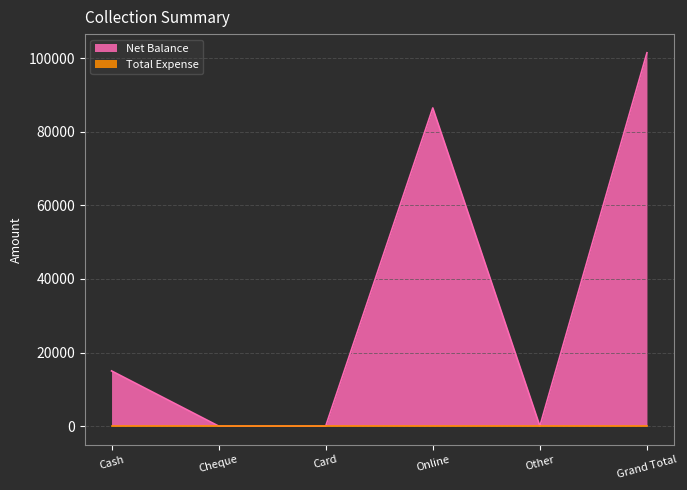

True or false: Net Balance has a value of 70221 at Cheque.

False